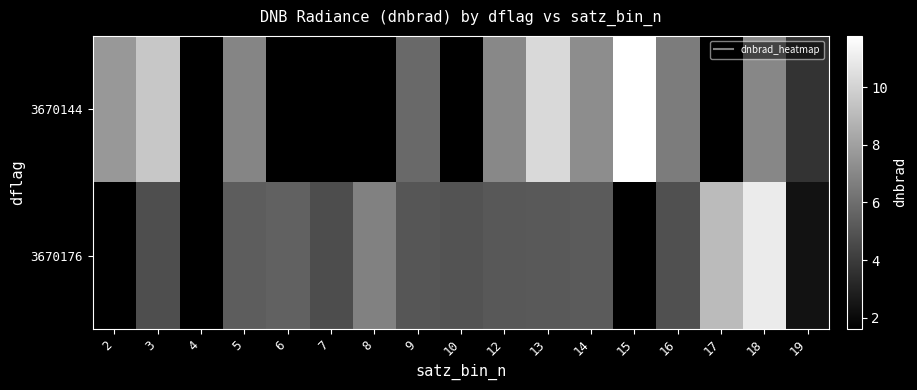

How many data points does each series have?

17